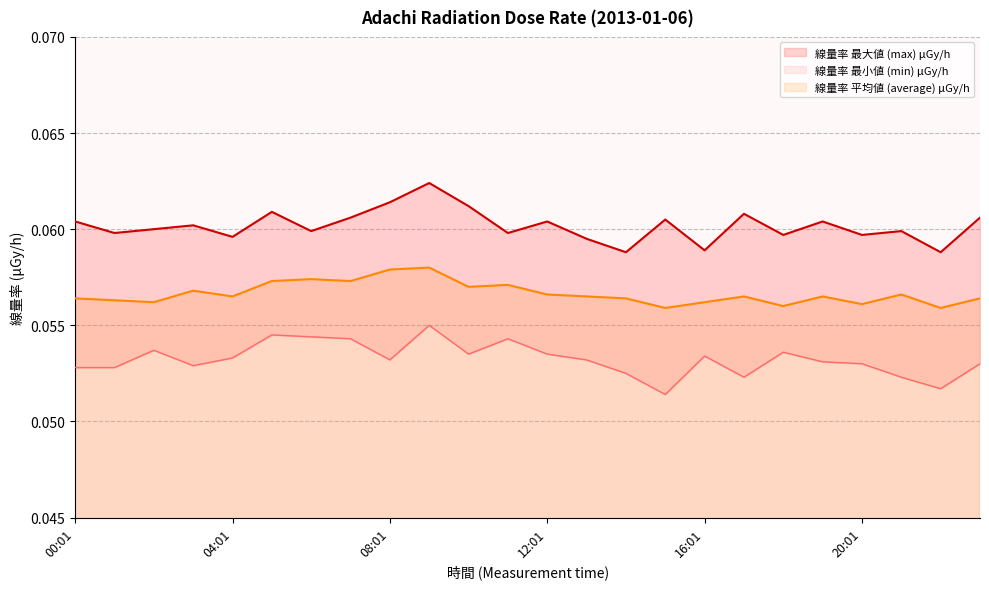

Which category has the lowest value across all series?

15:01